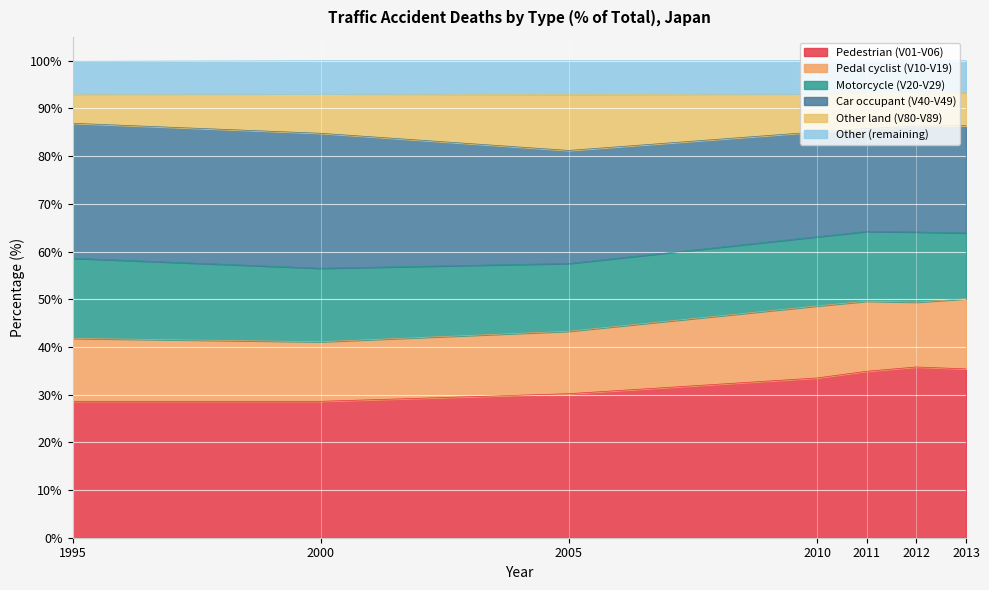

The value of Pedestrian (V01-V06) at 2000 is 6.7. True or false?

False